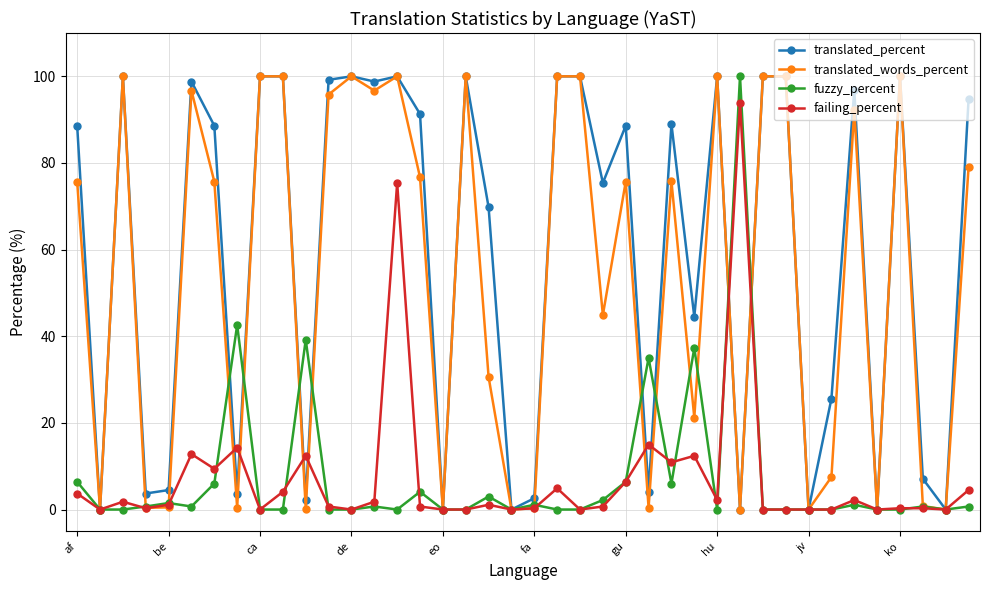

What is the maximum value for fuzzy_percent?

100.0